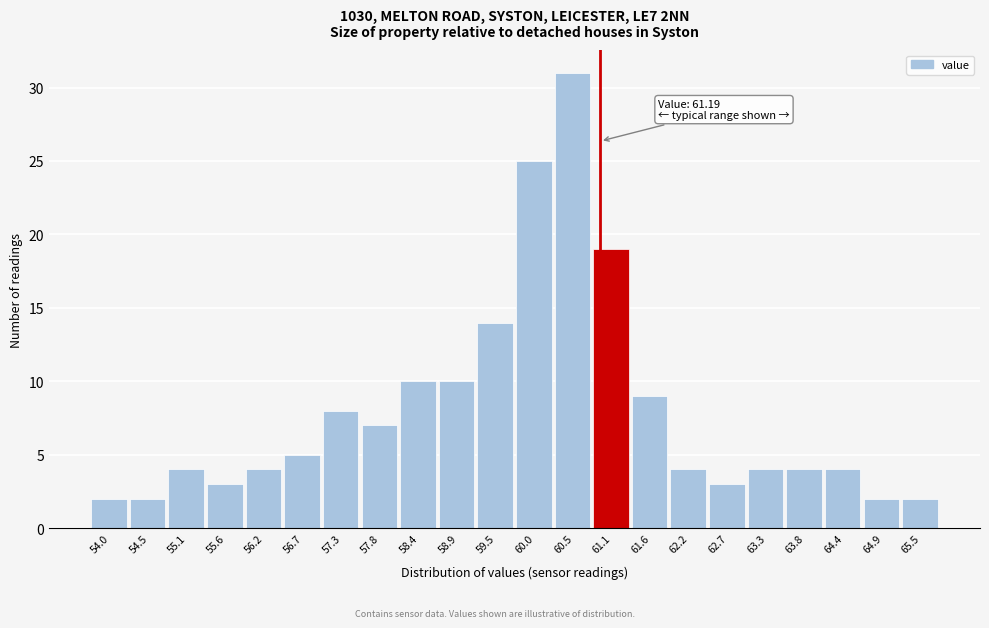

Reading left to right, extract all data points from this chart.

2	2	4	3	4	5	8	7	10	10	14	25	31	19	9	4	3	4	4	4	2	2